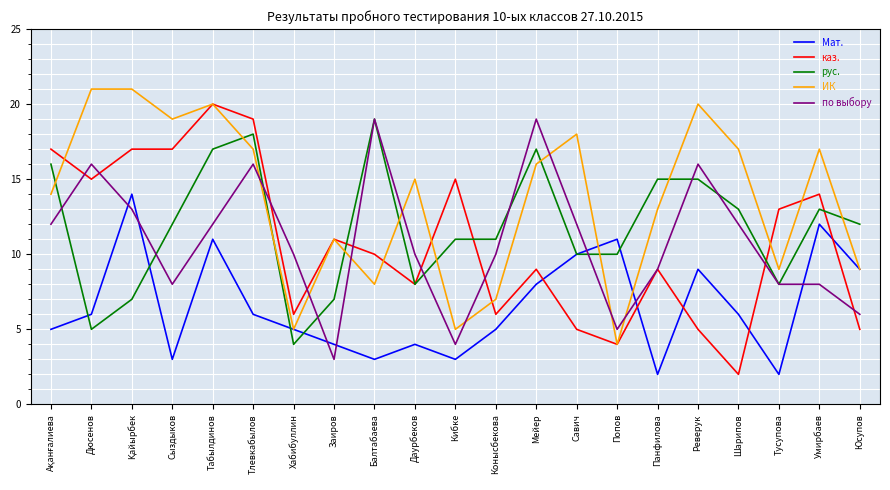

Is it true that каз. equals 5 at Юсупов?

True